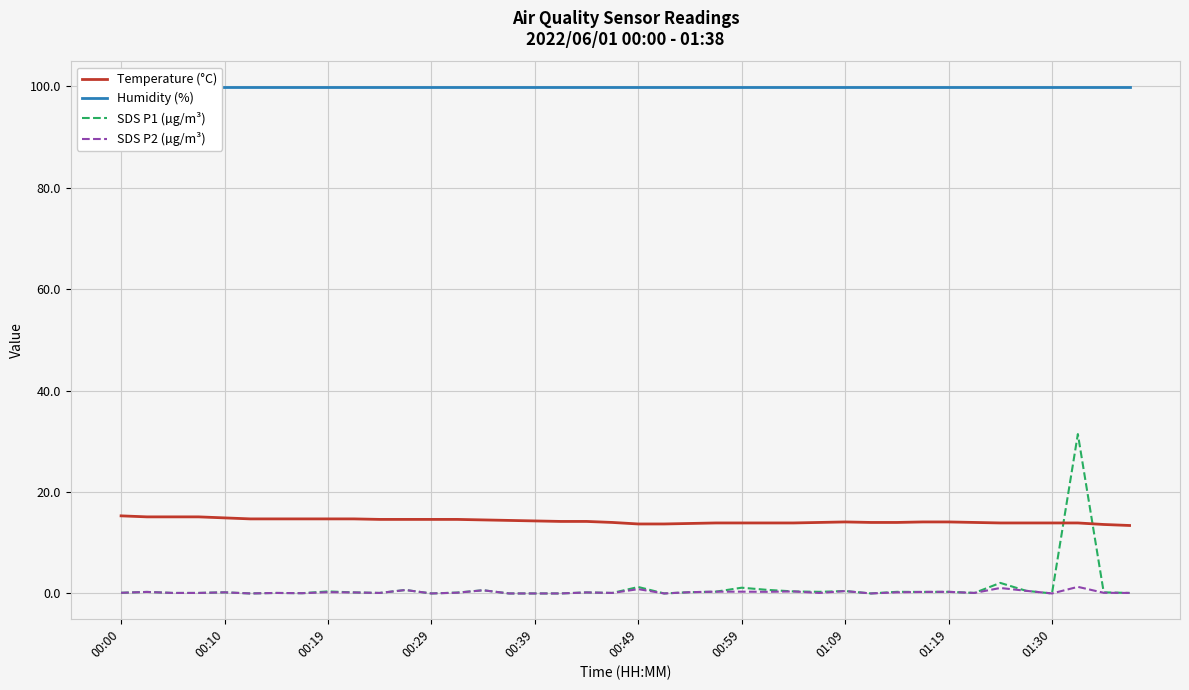

After their last crossing, which series has the higher values: SDS P1 (µg/m³) or Temperature (°C)?

Temperature (°C)